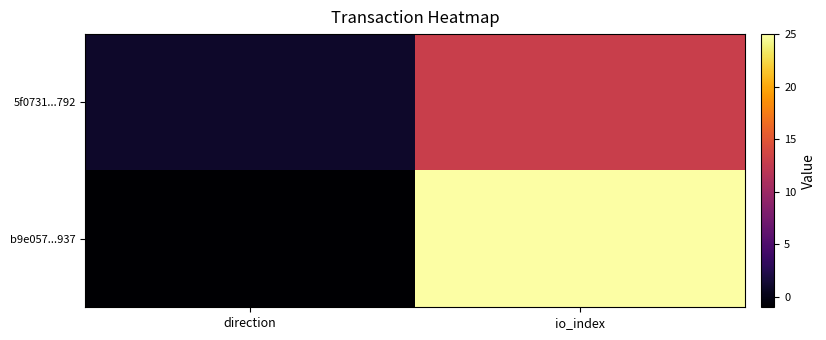

At which category is the sum across all series the highest?

io_index